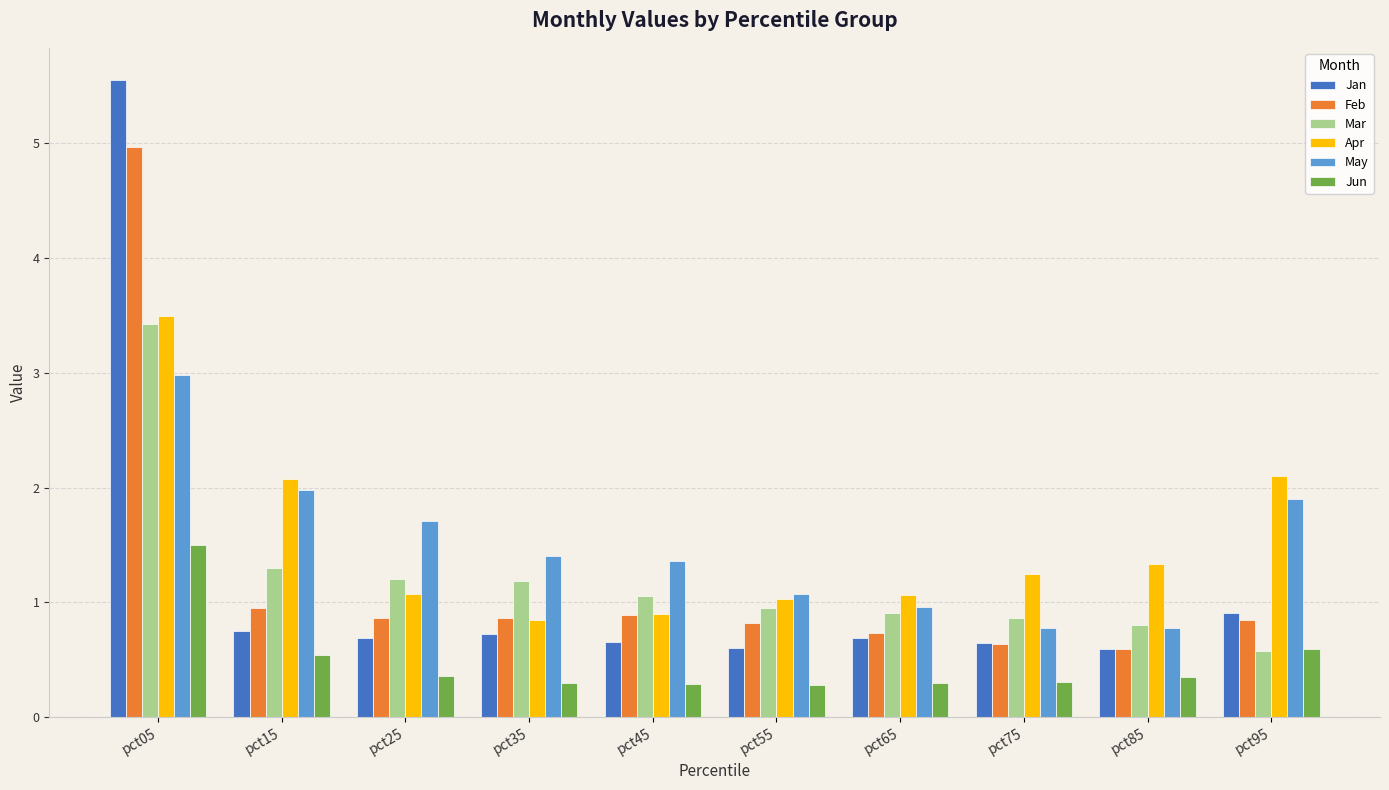

What is the average value of the Jan series?

1.2